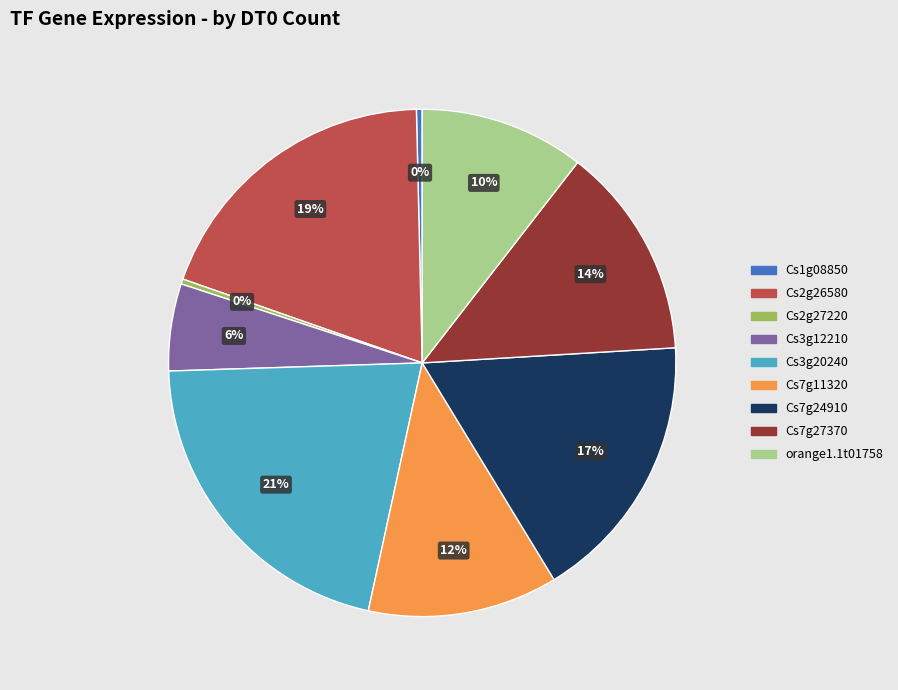

What is the ratio of the value at Cs3g12210 to the value at Cs7g27370?

0.4